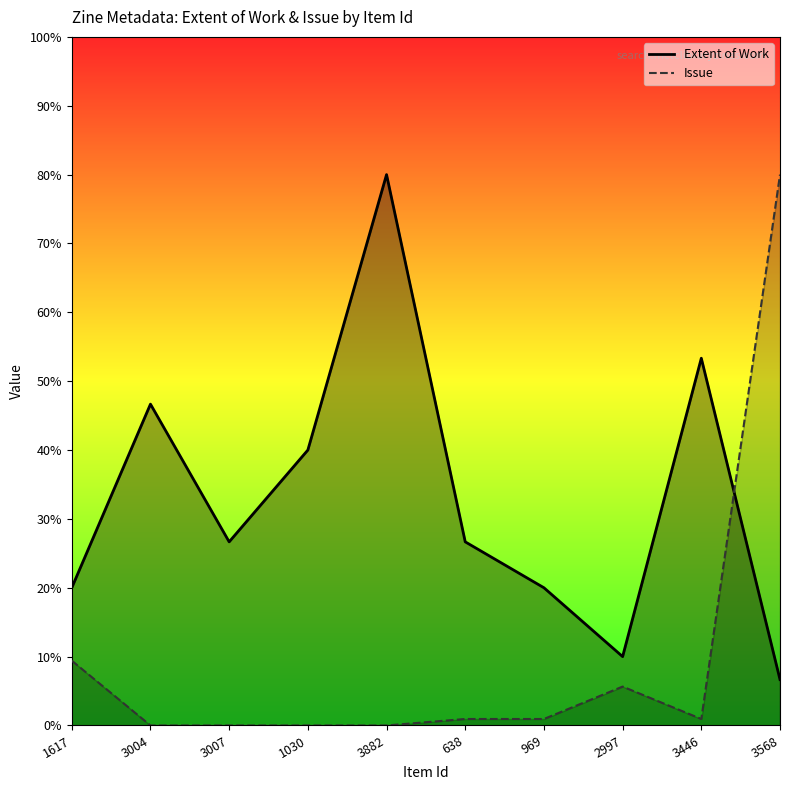

Reading right to left, transcribe all the data shown in this chart.

Extent of Work: 6.7	53.3	10.0	20.0	26.7	80.0	40.0	26.7	46.7	20.0
Issue: 80.0	0.9	5.6	0.9	0.9	0.0	0.0	0.0	0.0	9.4